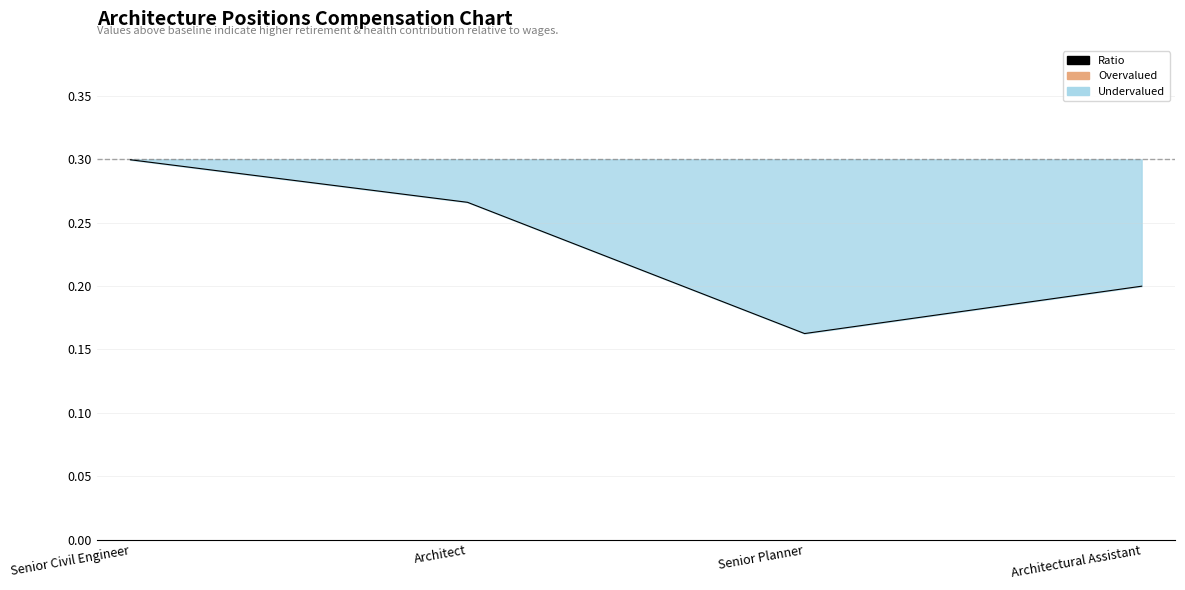

Rank the categories by value from lowest to highest.

Senior Planner, Architectural Assistant, Architect, Senior Civil Engineer